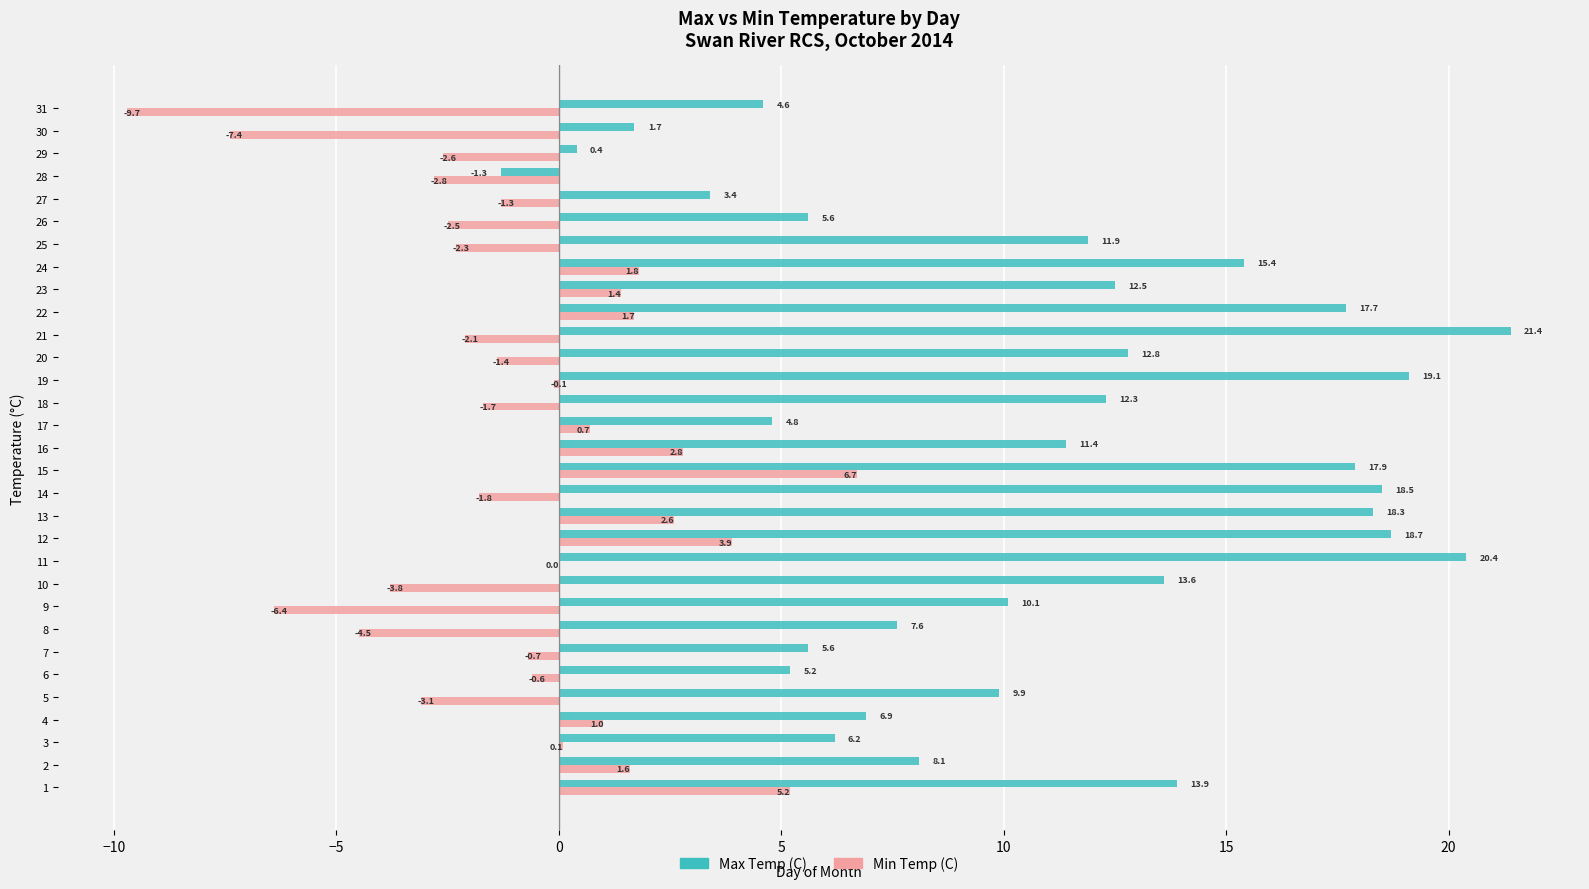

What is the highest value of the Min Temp (C) series?

6.7